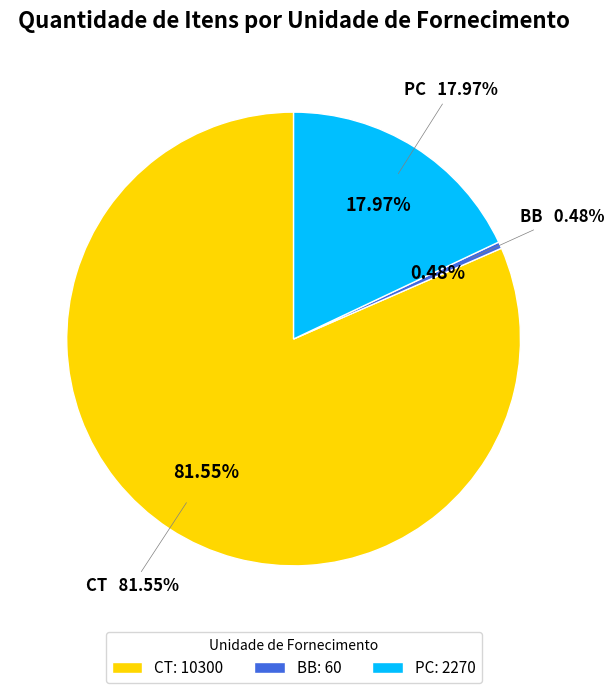

Between CT and PC, which is larger?

CT